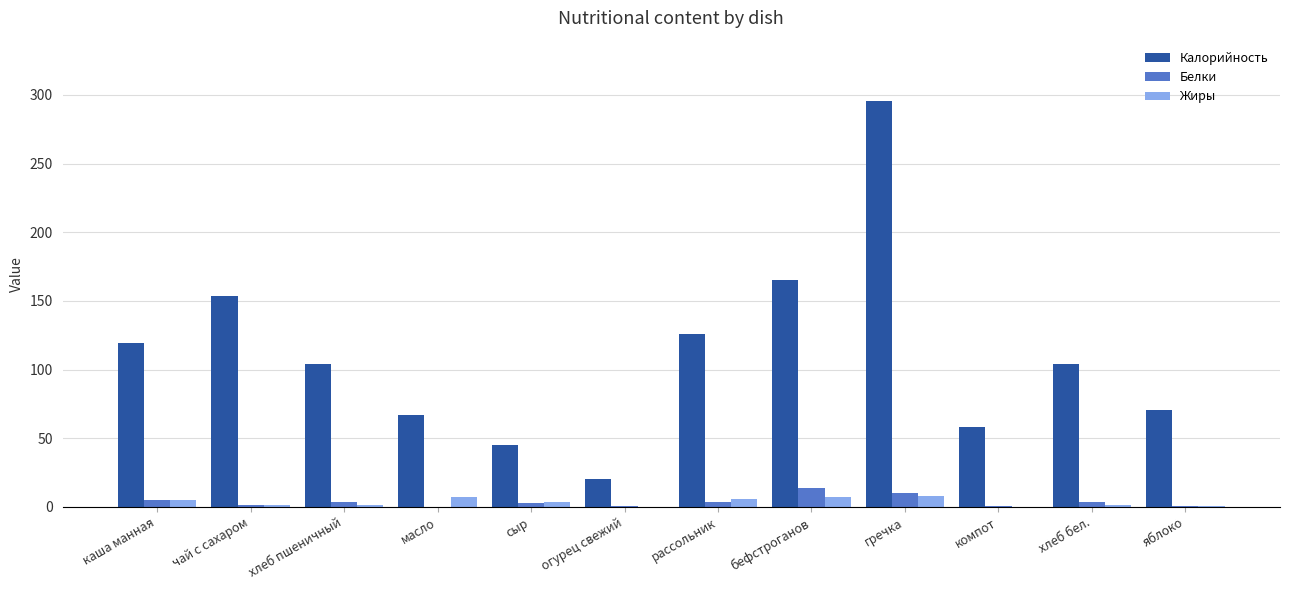

What is the highest value of the Жиры series?

7.9